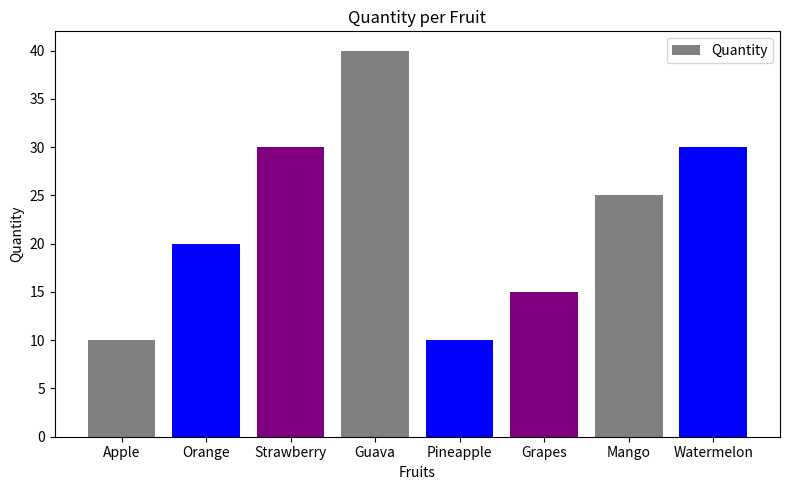

What is the maximum value shown in the chart?

40